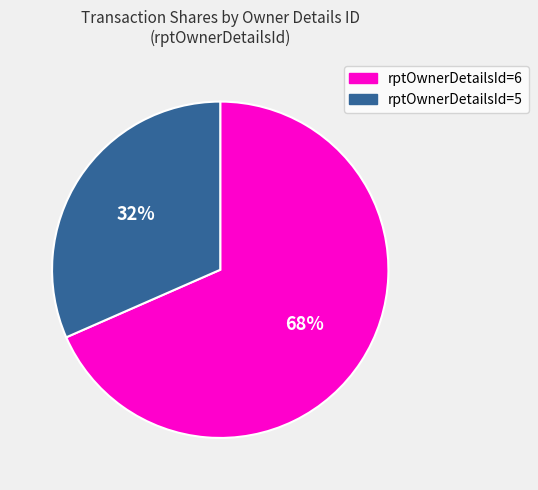

To the nearest percent, what is the average slice percentage?

50%